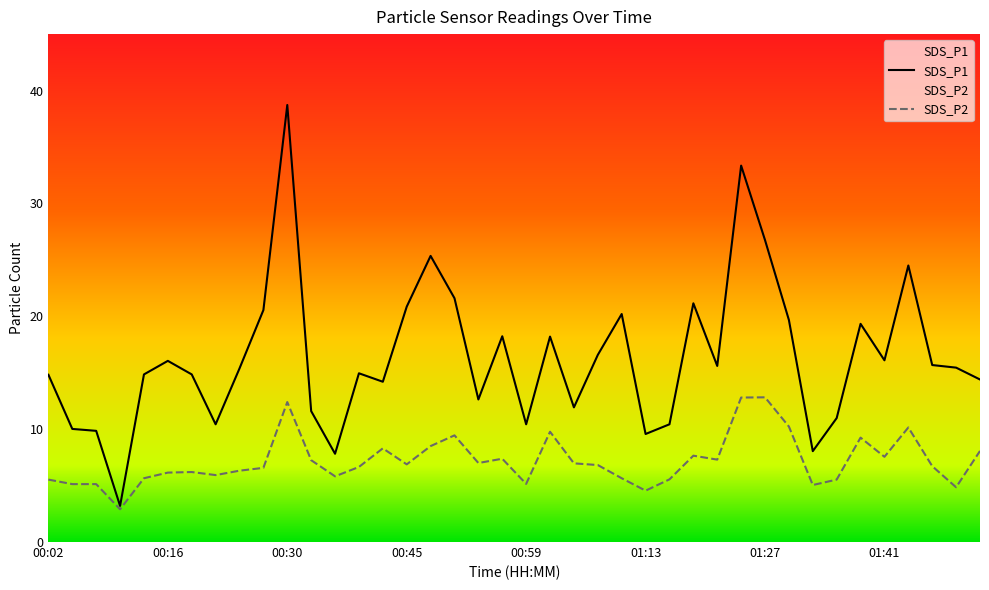

At which label does SDS_P1 reach its peak?

00:30